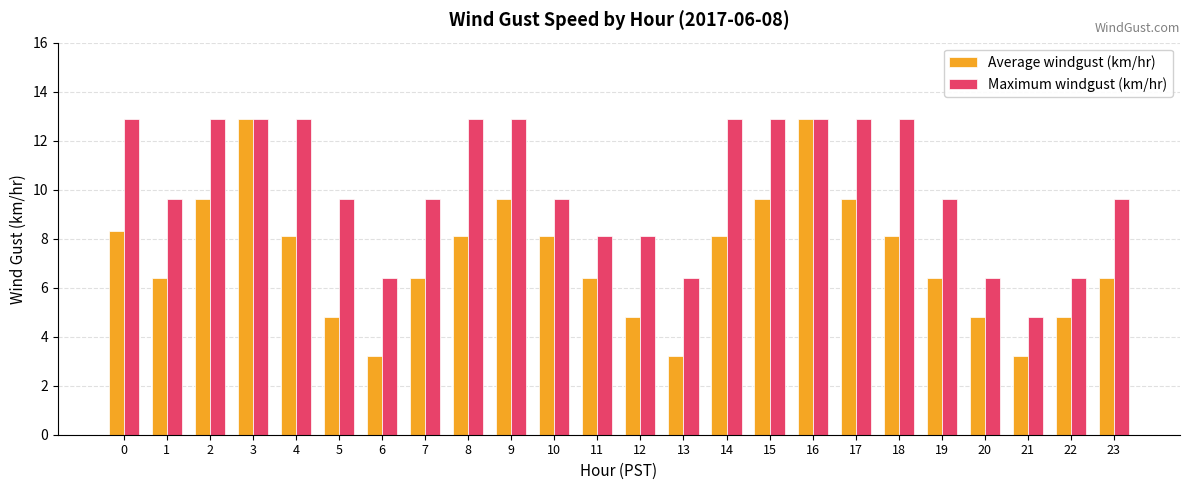

Reading left to right, extract all data points from this chart.

Average windgust (km/hr): 8.3	6.4	9.6	12.9	8.1	4.8	3.2	6.4	8.1	9.6	8.1	6.4	4.8	3.2	8.1	9.6	12.9	9.6	8.1	6.4	4.8	3.2	4.8	6.4
Maximum windgust (km/hr): 12.9	9.6	12.9	12.9	12.9	9.6	6.4	9.6	12.9	12.9	9.6	8.1	8.1	6.4	12.9	12.9	12.9	12.9	12.9	9.6	6.4	4.8	6.4	9.6